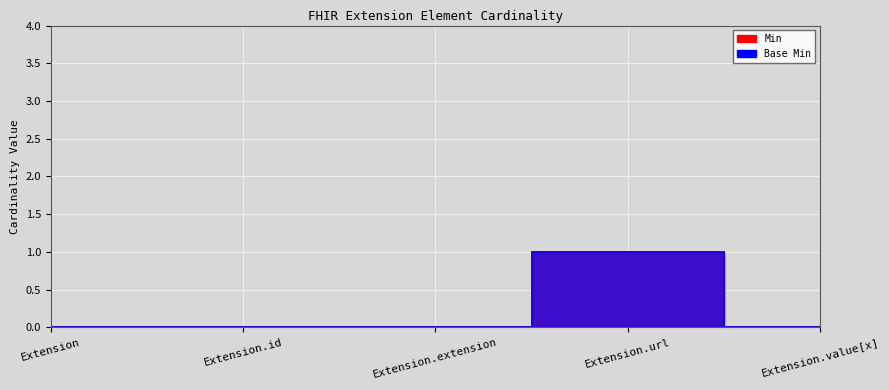

Between Extension.extension and Extension.id, which is larger?

Extension.extension